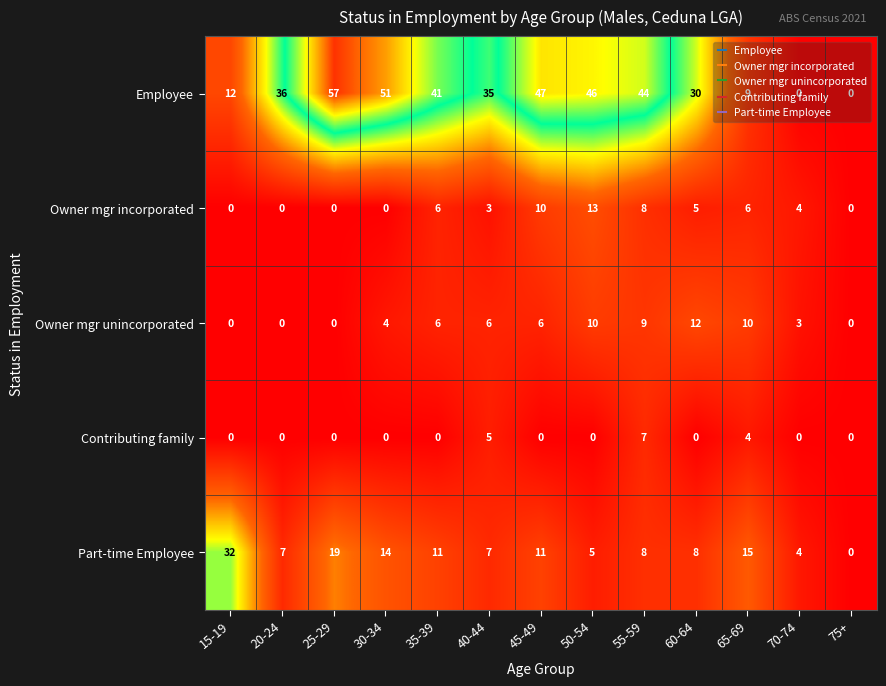

The value of Owner mgr unincorporated at 15-19 is 6. True or false?

False